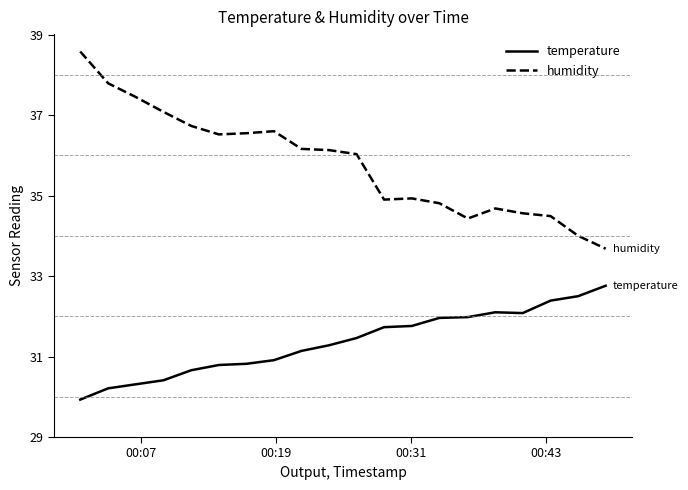

What is the greatest value displayed?

38.6